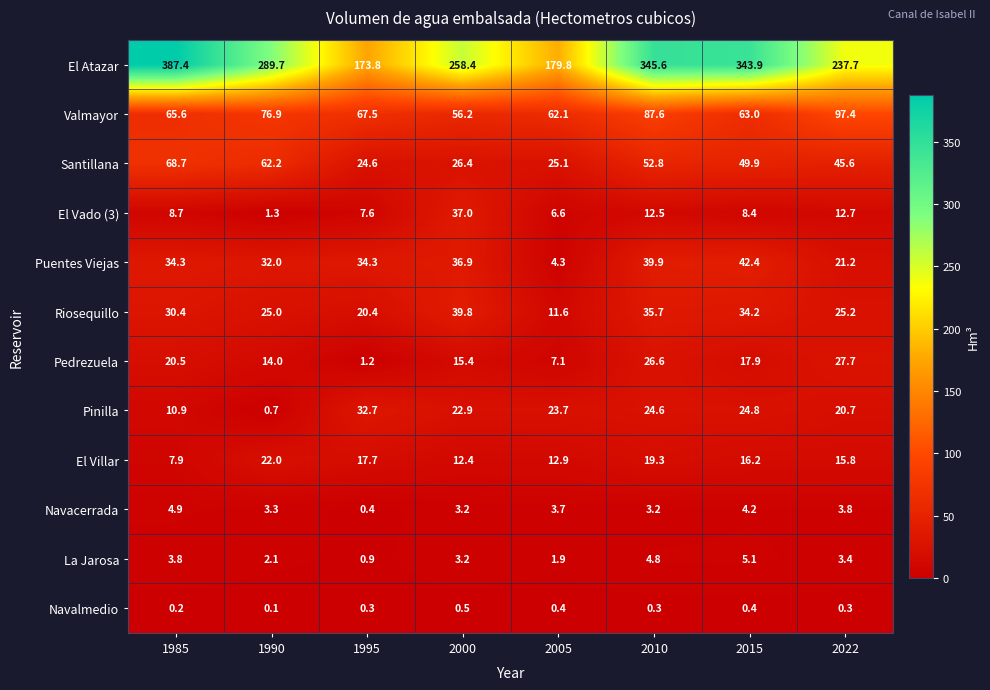

Which series has the largest range (max minus min)?

El Atazar